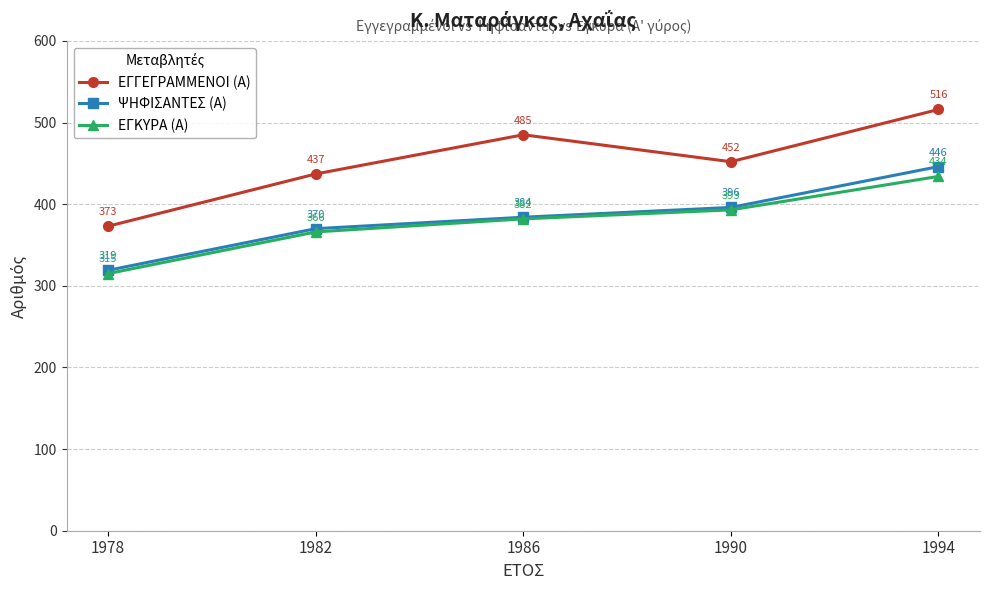

What is the difference between the second highest and second lowest values in the ΨΗΦΙΣΑΝΤΕΣ (Α) series?

26